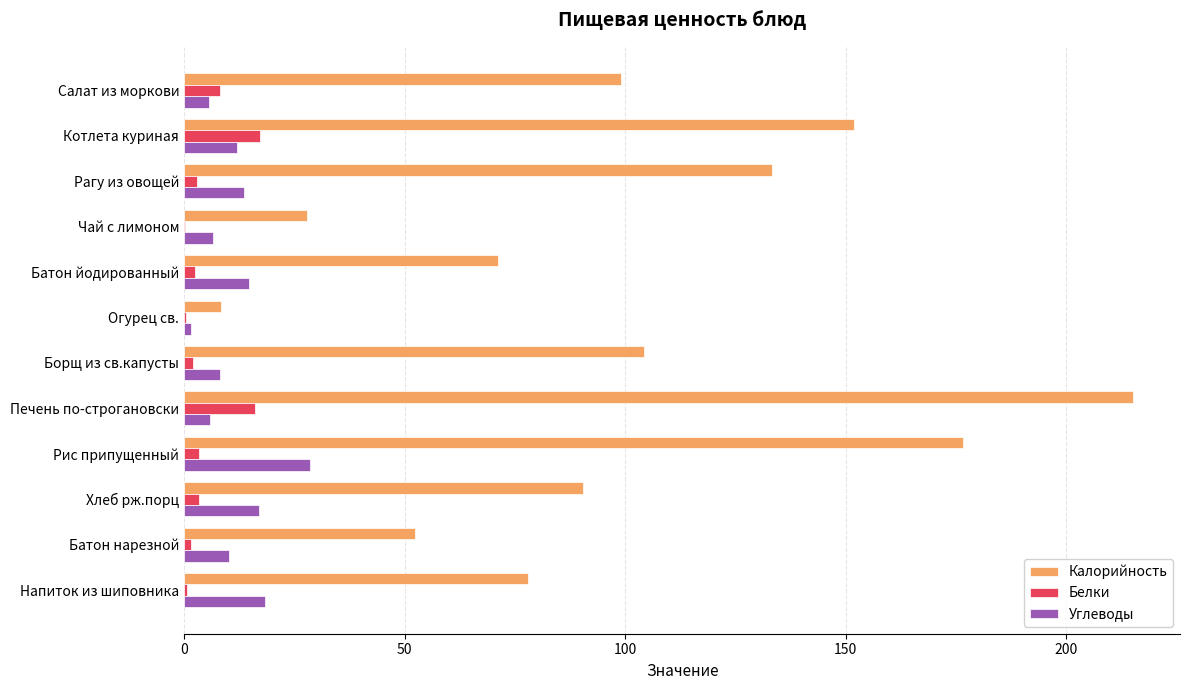

At which label does Углеводы reach its peak?

Рис припущенный